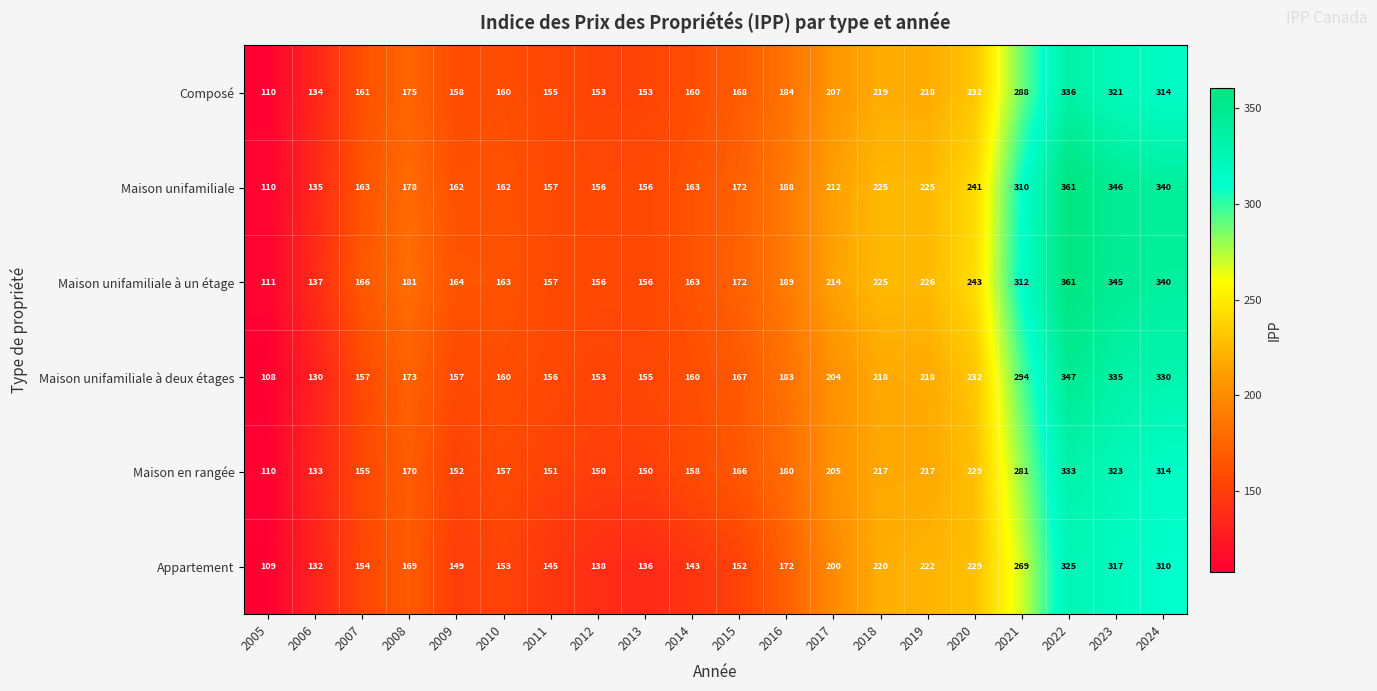

Which series has the widest spread of values?

Maison unifamiliale